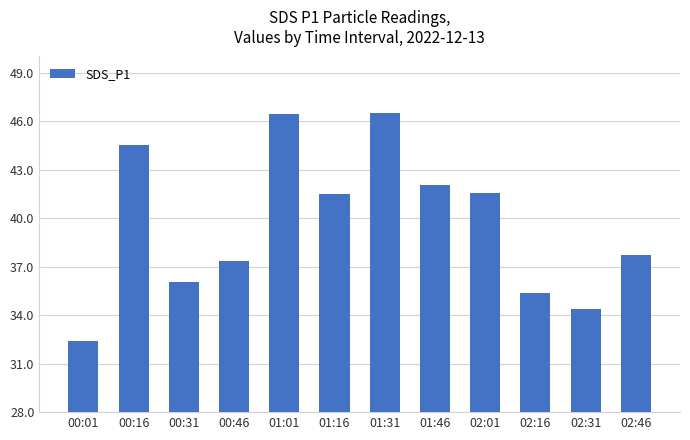

Which has a higher value, 00:46 or 00:16?

00:16